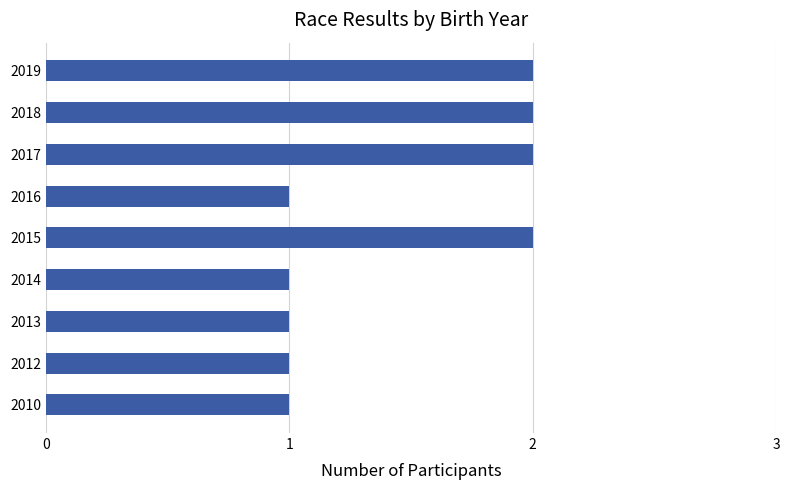

True or false: the data shows 1 at 2017.

False